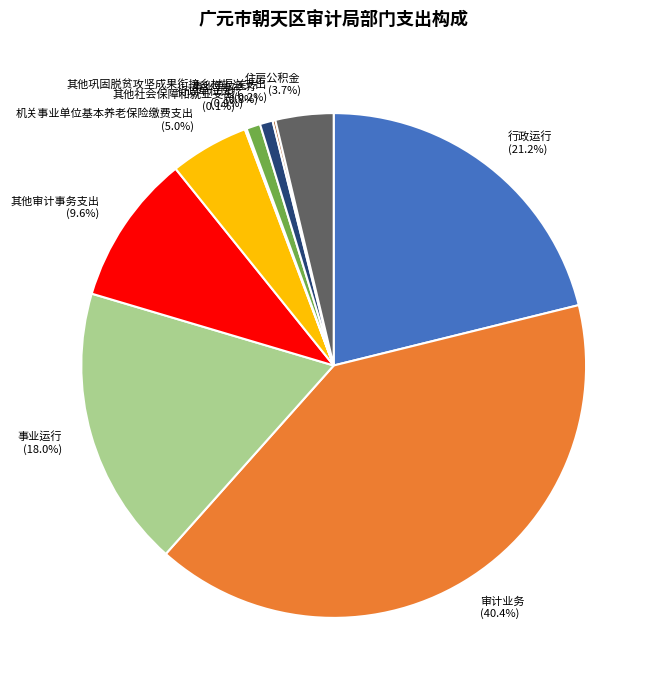

What percentage is NOT represented by 其他审计事务支出?

90.4%